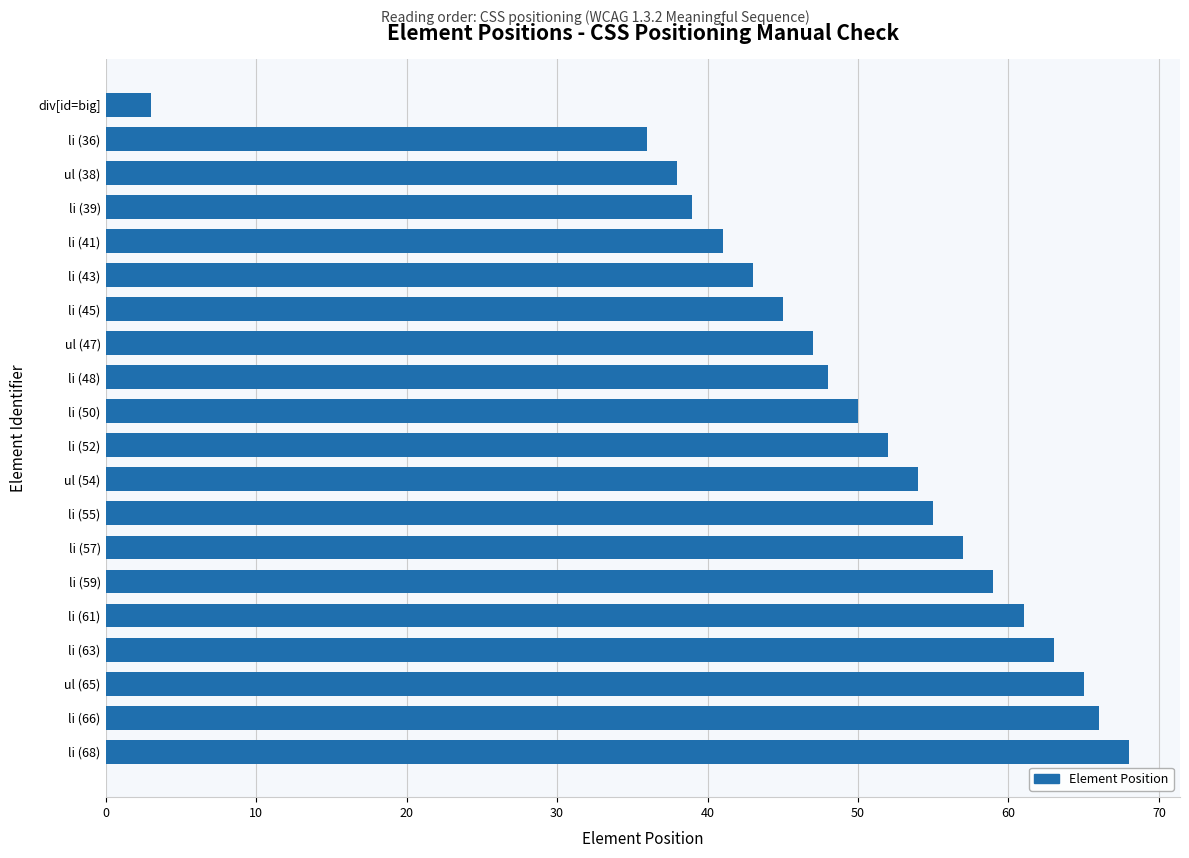

Reading bottom to top, extract all data points from this chart.

68	66	65	63	61	59	57	55	54	52	50	48	47	45	43	41	39	38	36	3